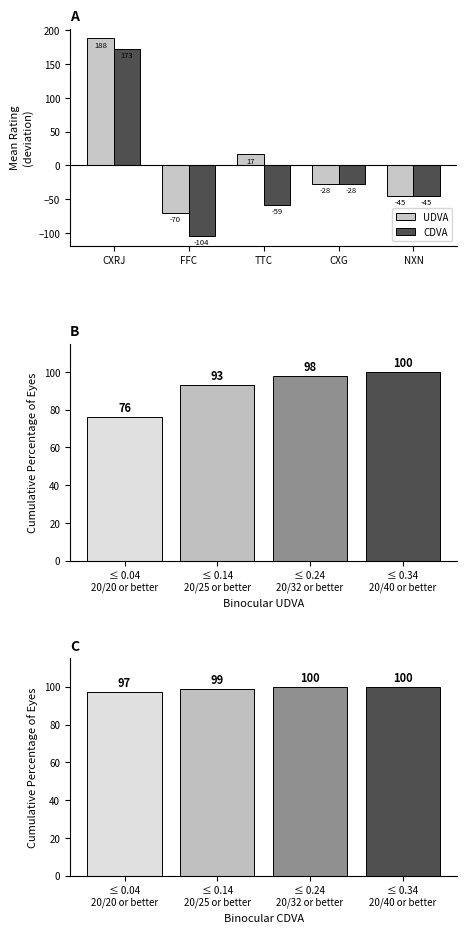

Are the bars horizontal?

No